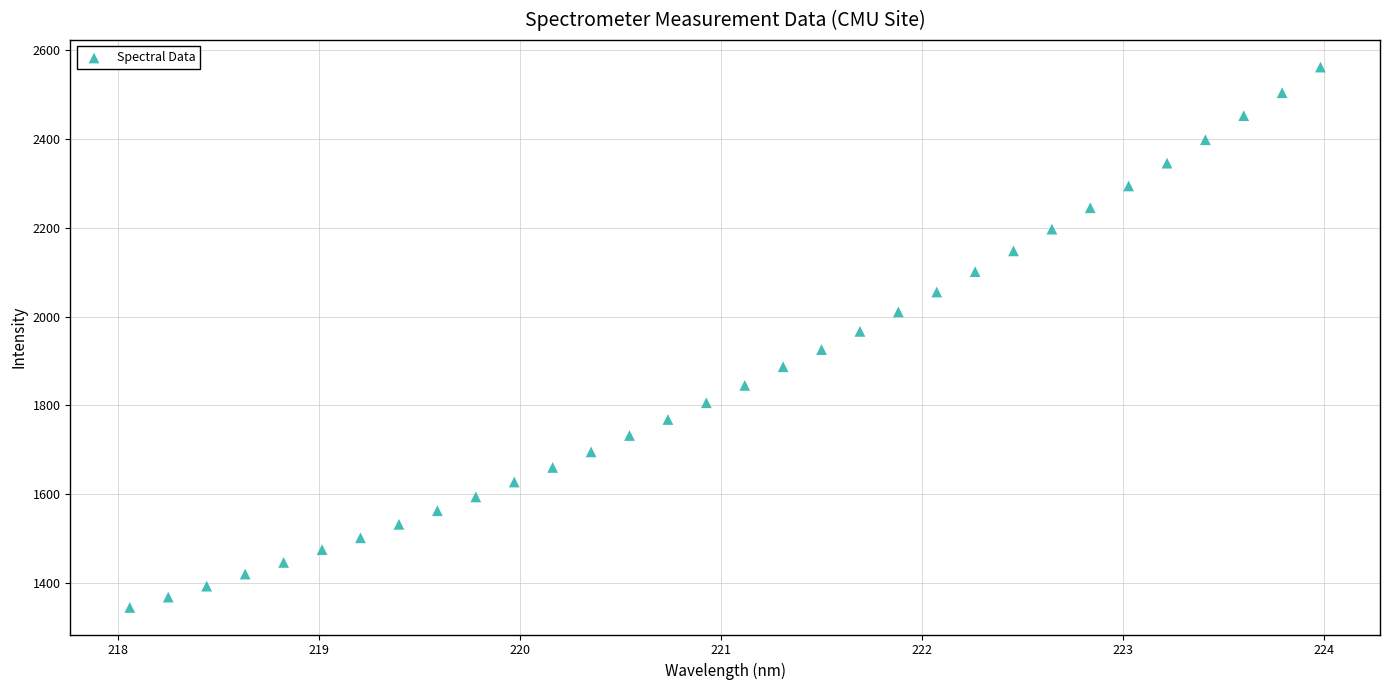

What is the range of X values (max minus min)?

5.9